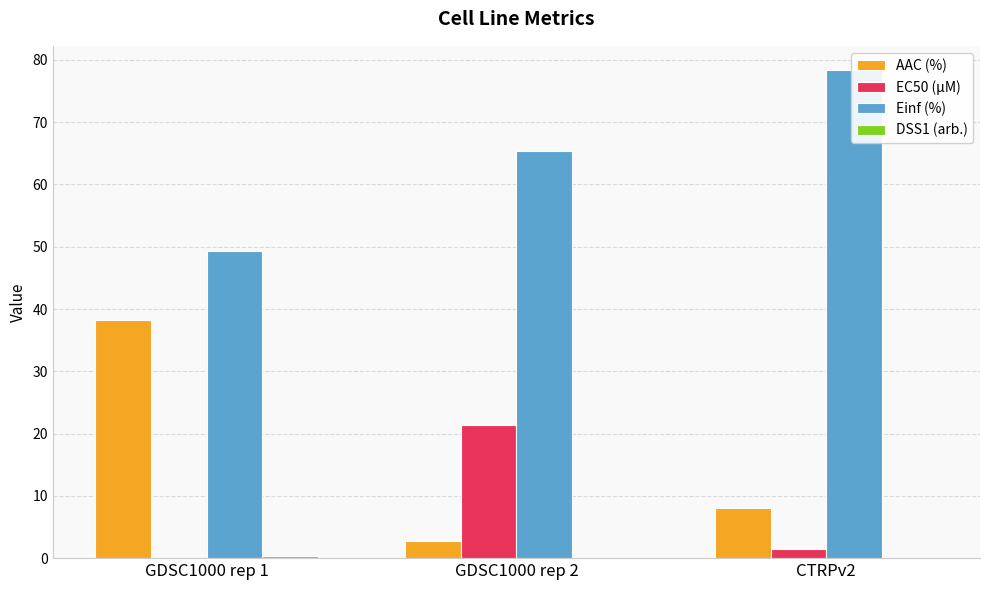

What is the average value of the AAC (%) series?

16.3